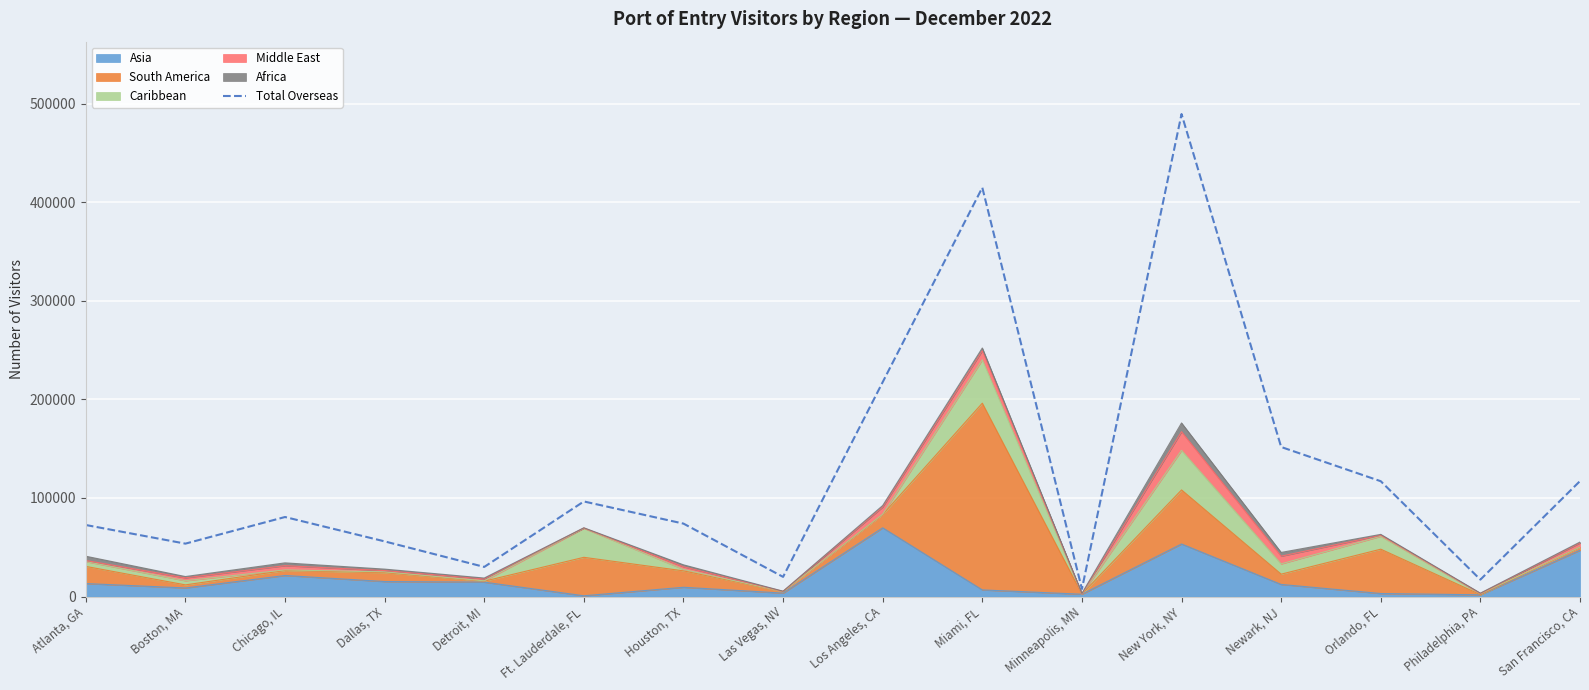

The value at Los Angeles, CA is 318786. True or false?

False